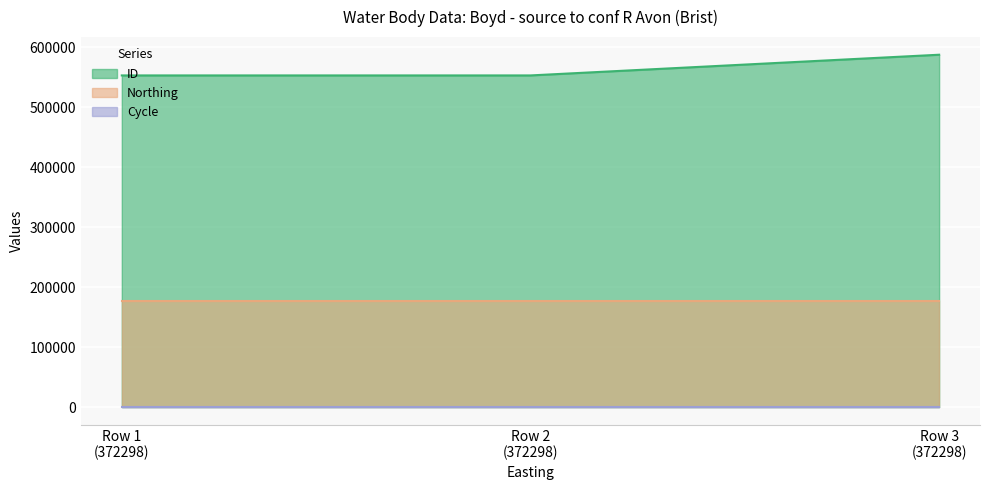

Is it true that Northing equals 229671 at 372298?

False